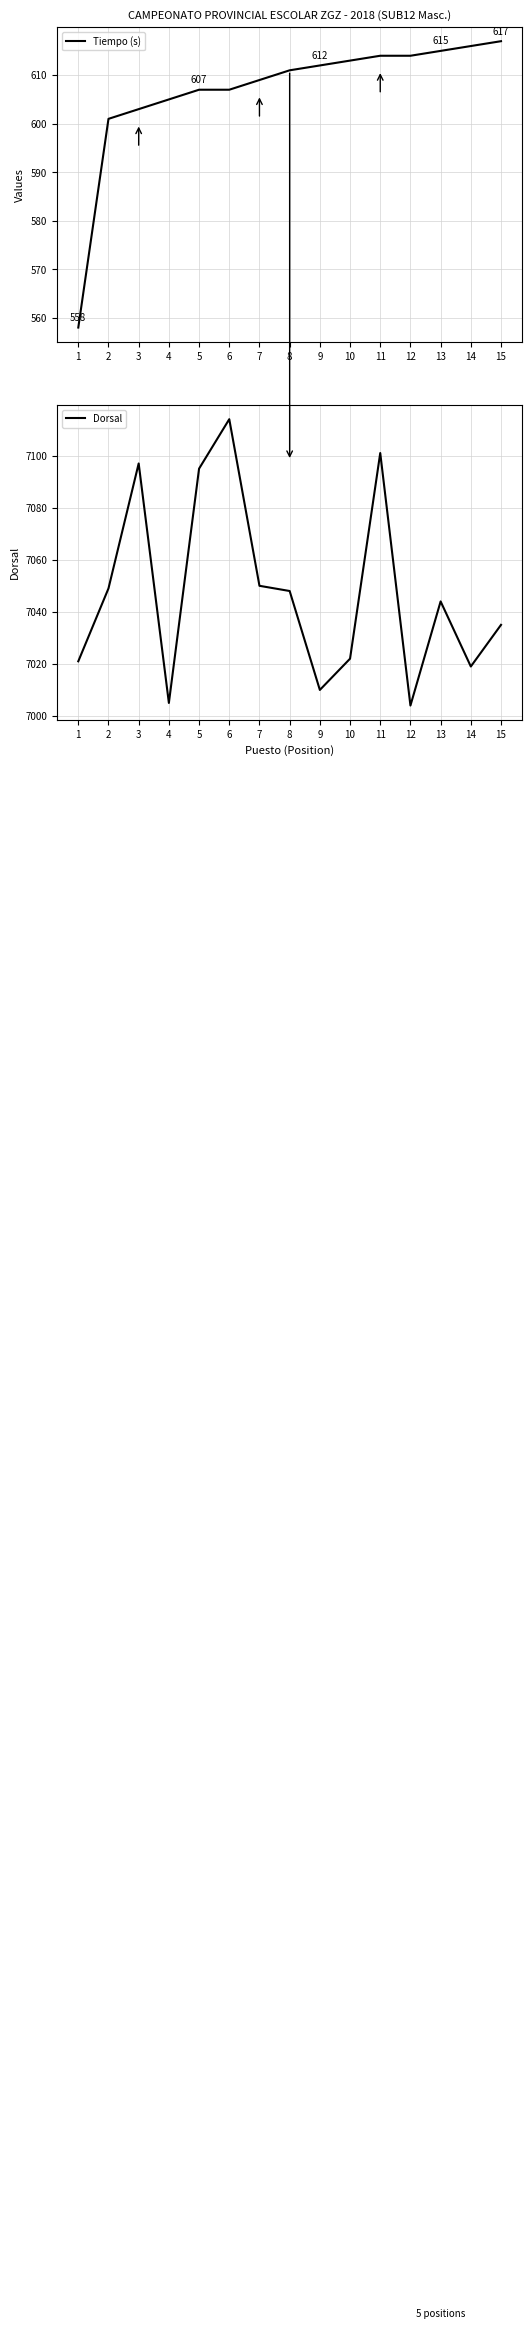

What is the value of the Dorsal point at the 9th from the left?

7010